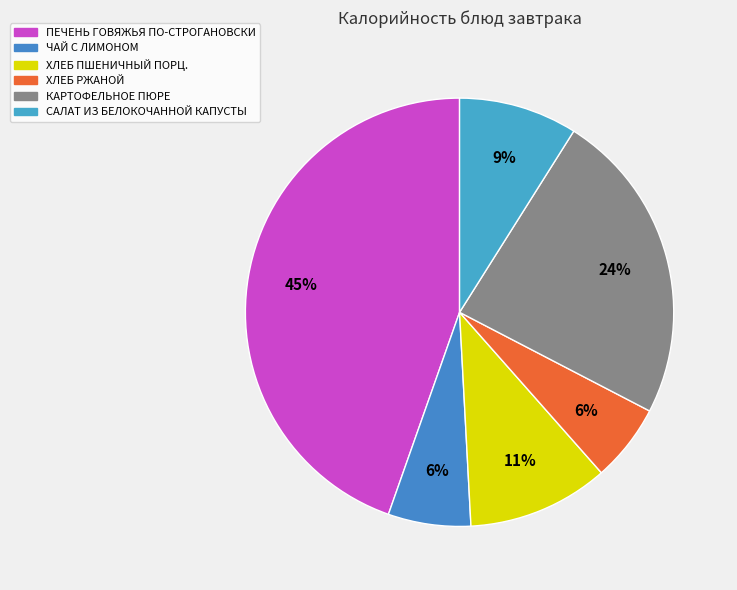

Count the number of slices in the pie.

6